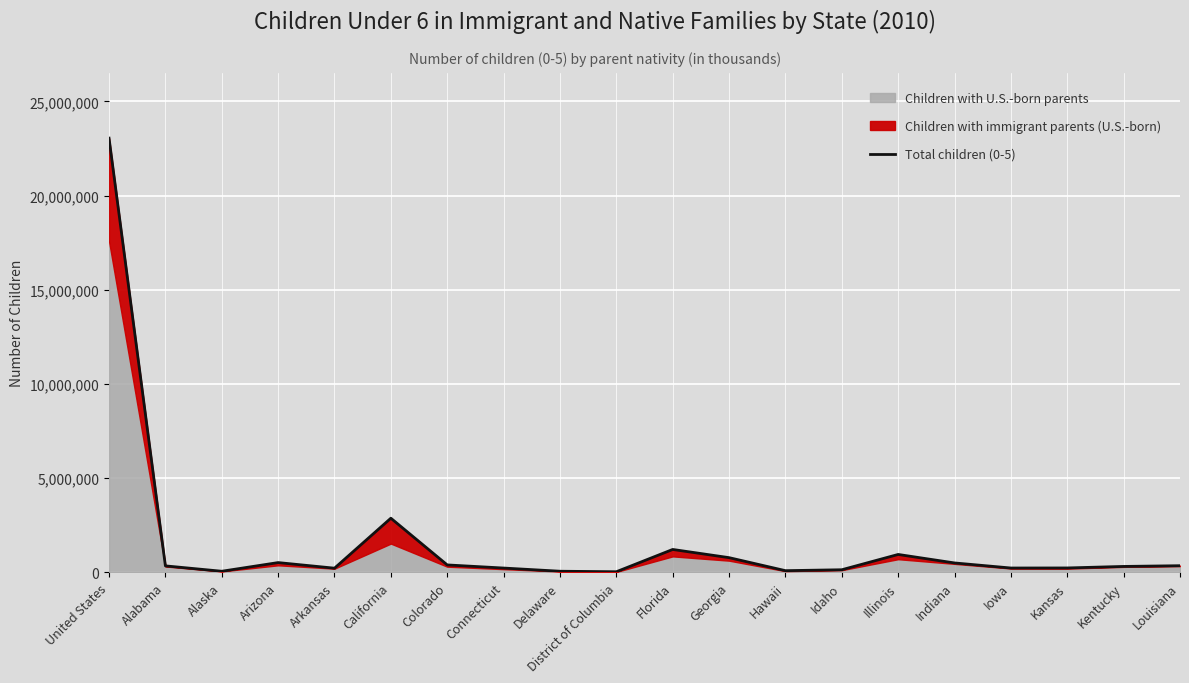

Rank the categories by value from highest to lowest.

United States, California, Florida, Illinois, Georgia, Arizona, Indiana, Colorado, Louisiana, Alabama, Kentucky, Kansas, Iowa, Connecticut, Arkansas, Idaho, Hawaii, Delaware, Alaska, District of Columbia